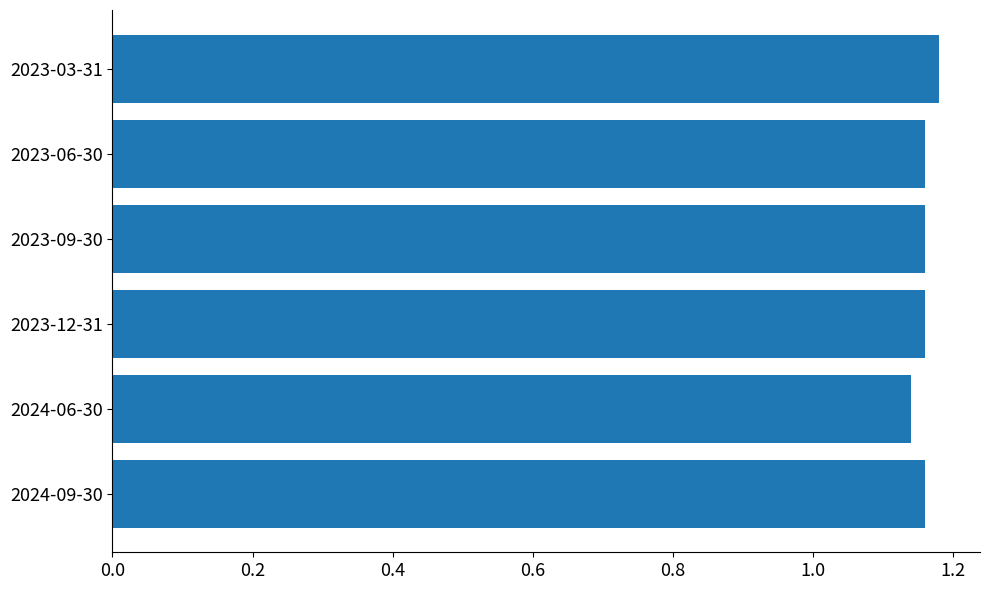

What is the sum of all values?

7.0